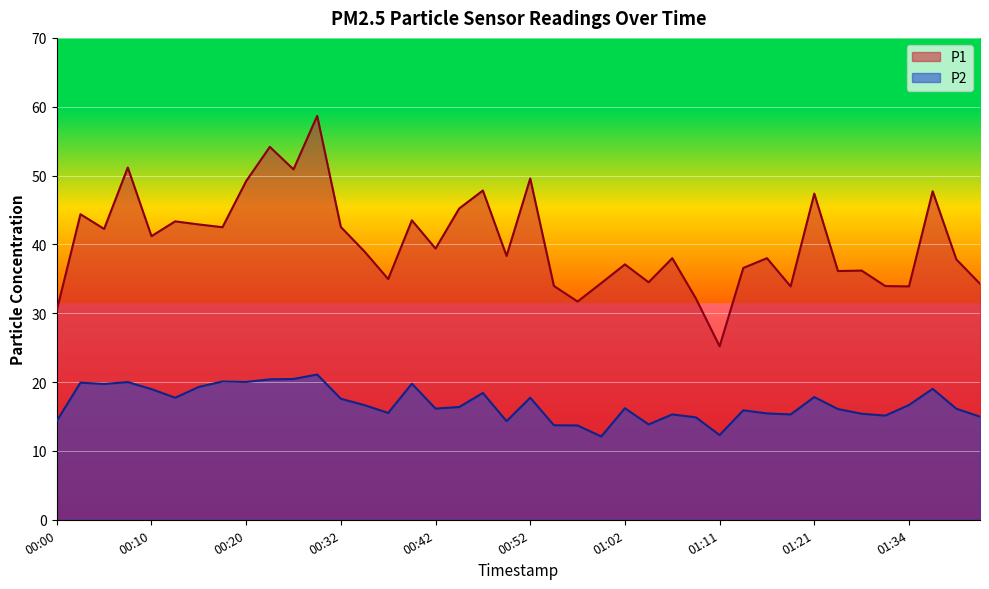

Is the value of P2 at 01:41 greater than the value of P1 at 01:36?

No